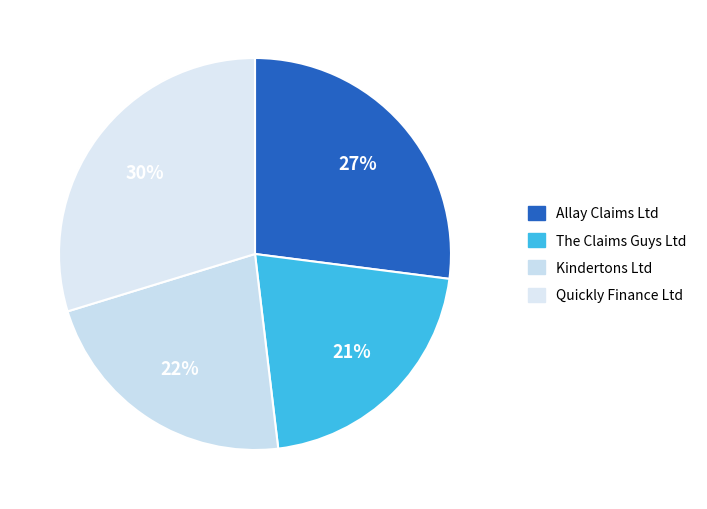

Does Allay Claims Ltd represent more than half of the total?

No